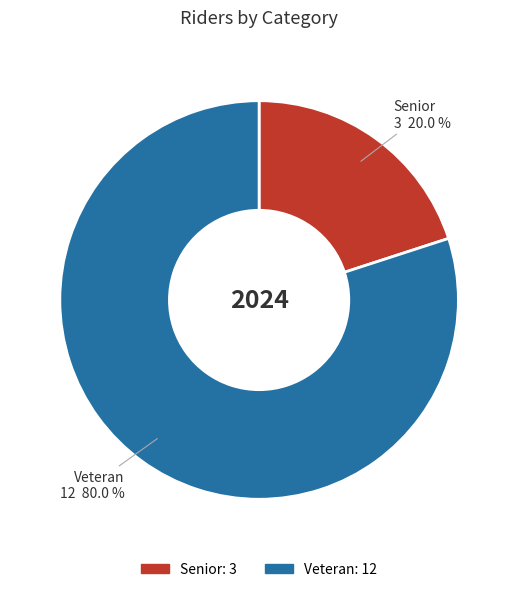

Between Veteran and Senior, which is larger?

Veteran